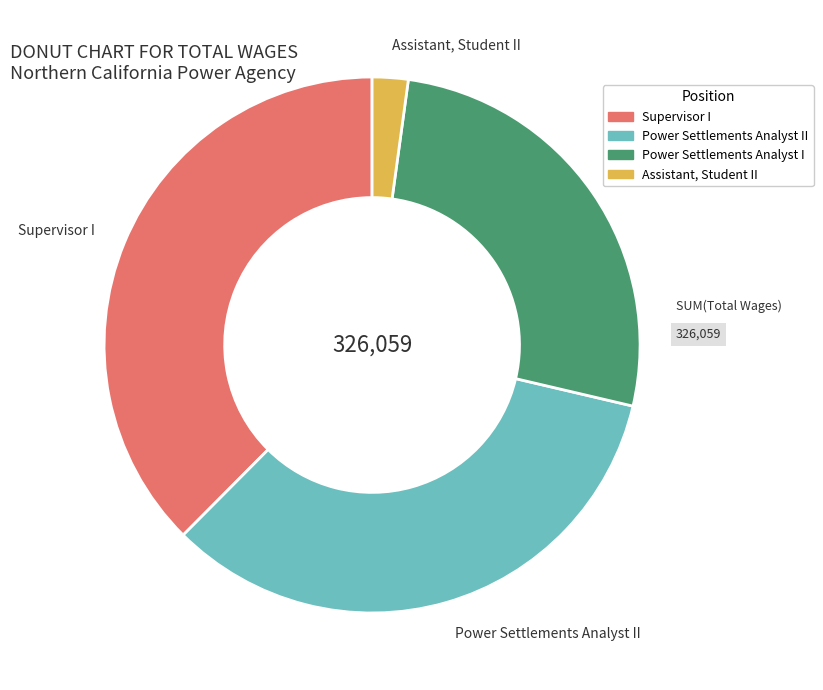

True or false: Power Settlements Analyst I accounts for 26% of the total.

True